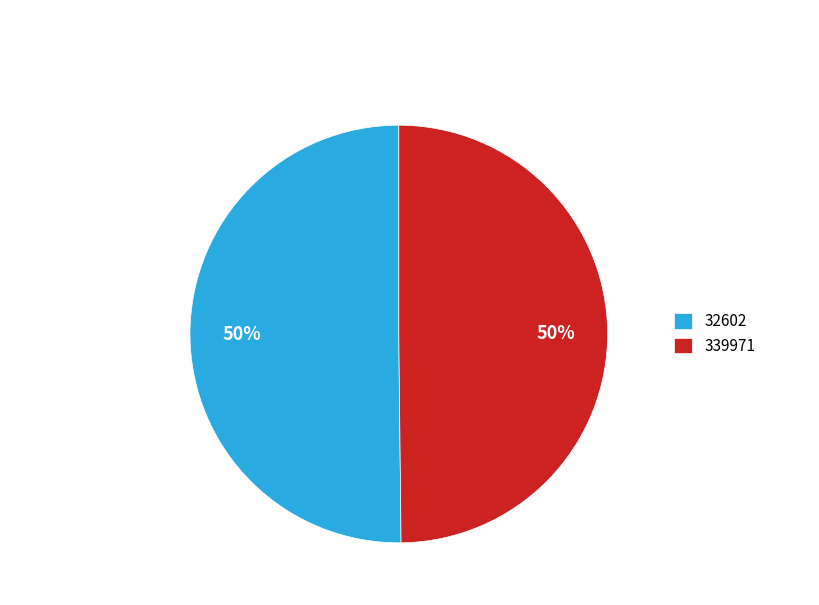

How many segments does this pie chart have?

2